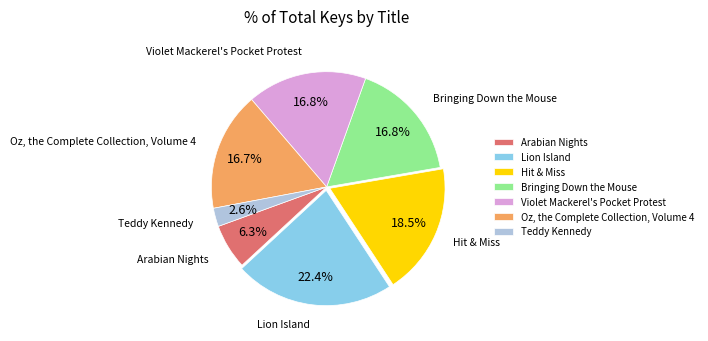

What is the largest slice in the pie chart?

Lion Island